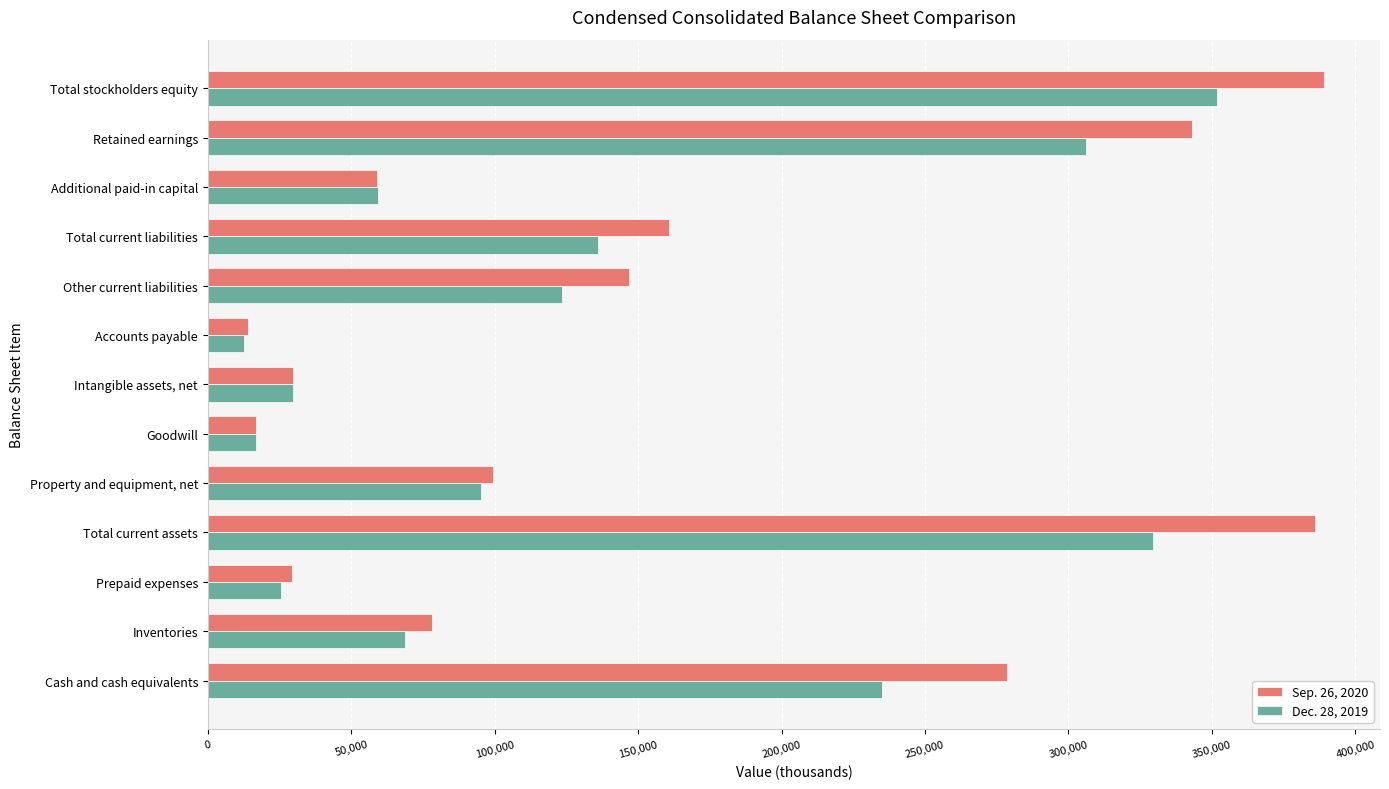

How many data points does each series have?

13